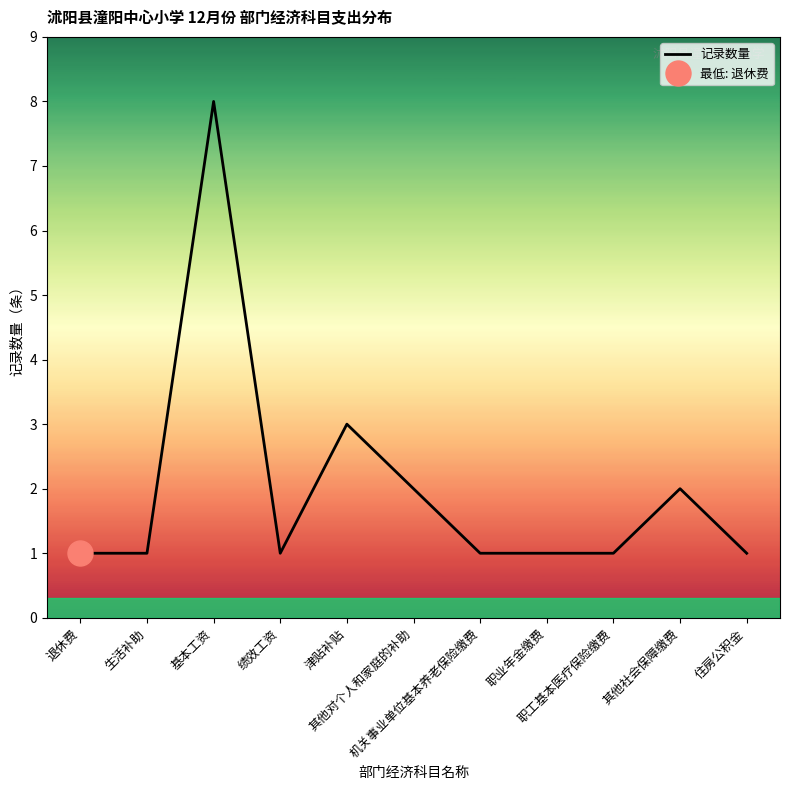

The chart shows a value of 2 at 其他社会保障缴费. True or false?

True